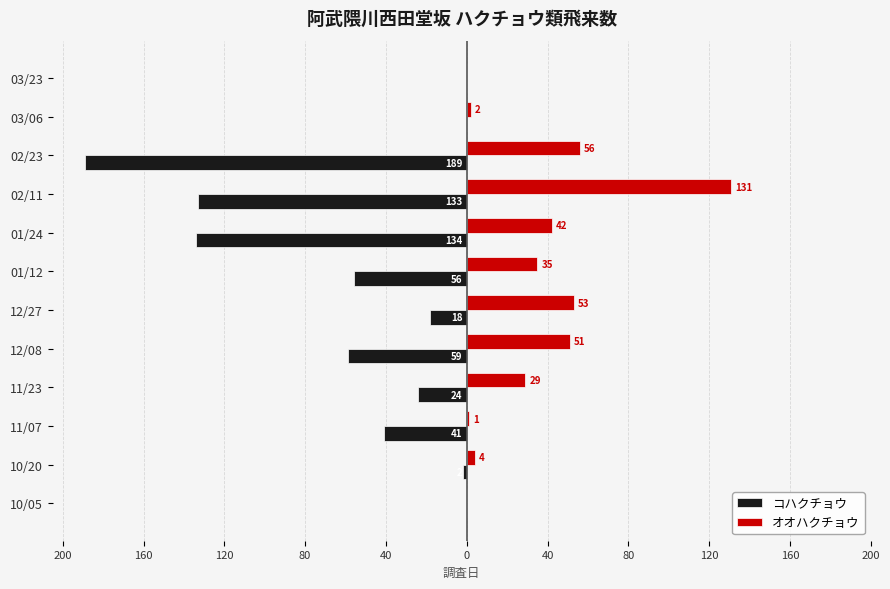

What are all the series names shown in the legend?

コハクチョウ, オオハクチョウ